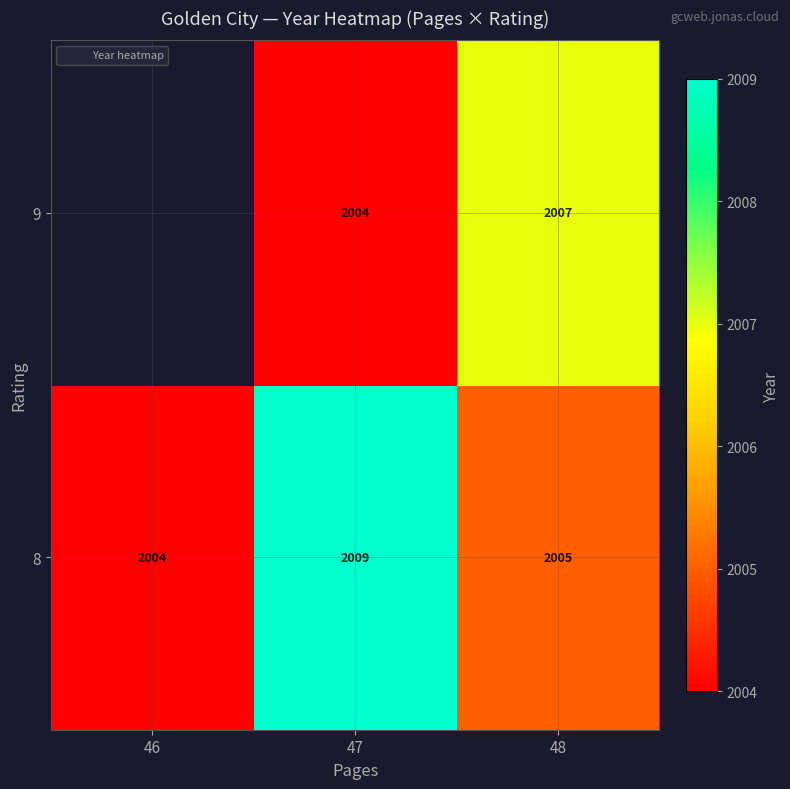

At which label does 9 first exceed 2004?

48